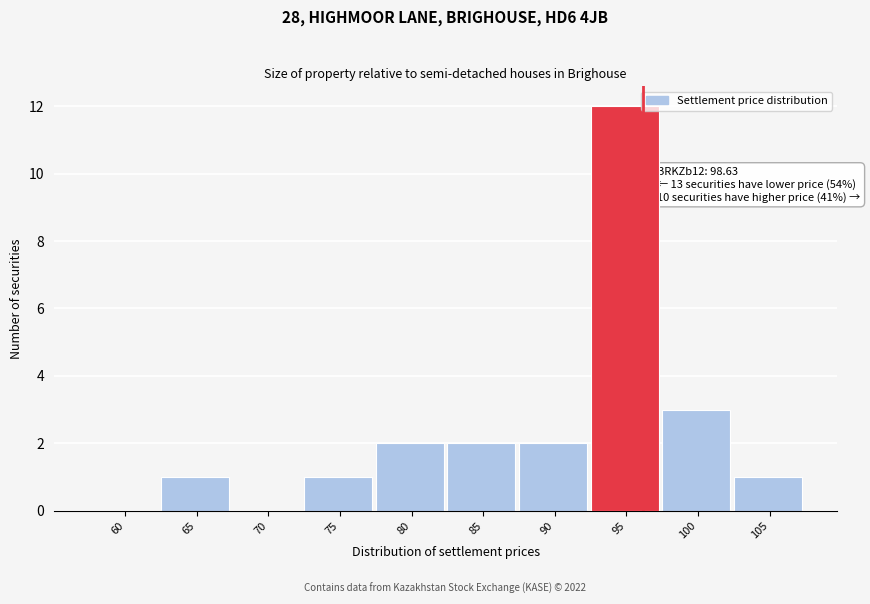

Reading left to right, extract all data points from this chart.

60=0	65=1	70=0	75=1	80=2	85=2	90=2	95=12	100=3	105=1